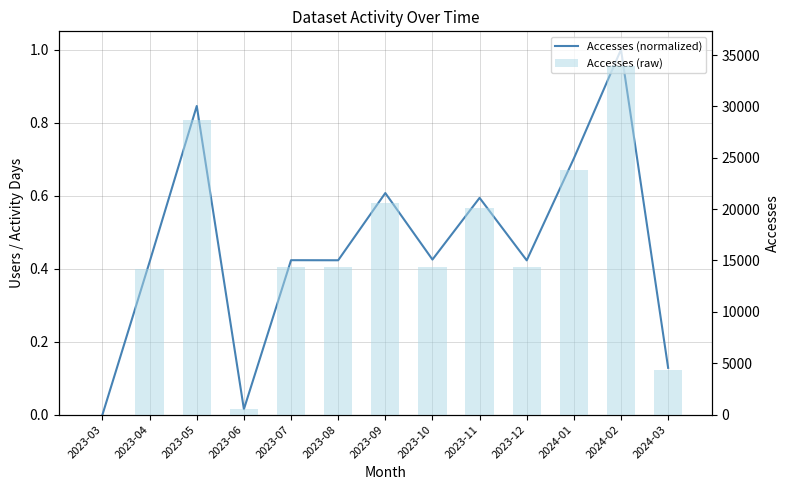

Does the chart contain stacked bars?

No